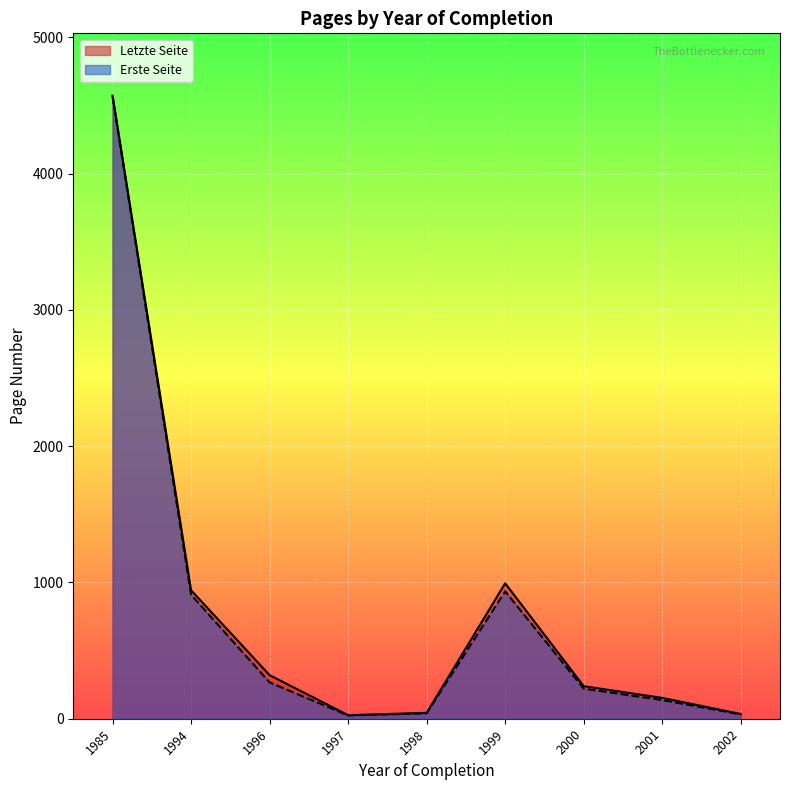

Rank the series by their average value, from highest to lowest.

Letzte Seite, Erste Seite